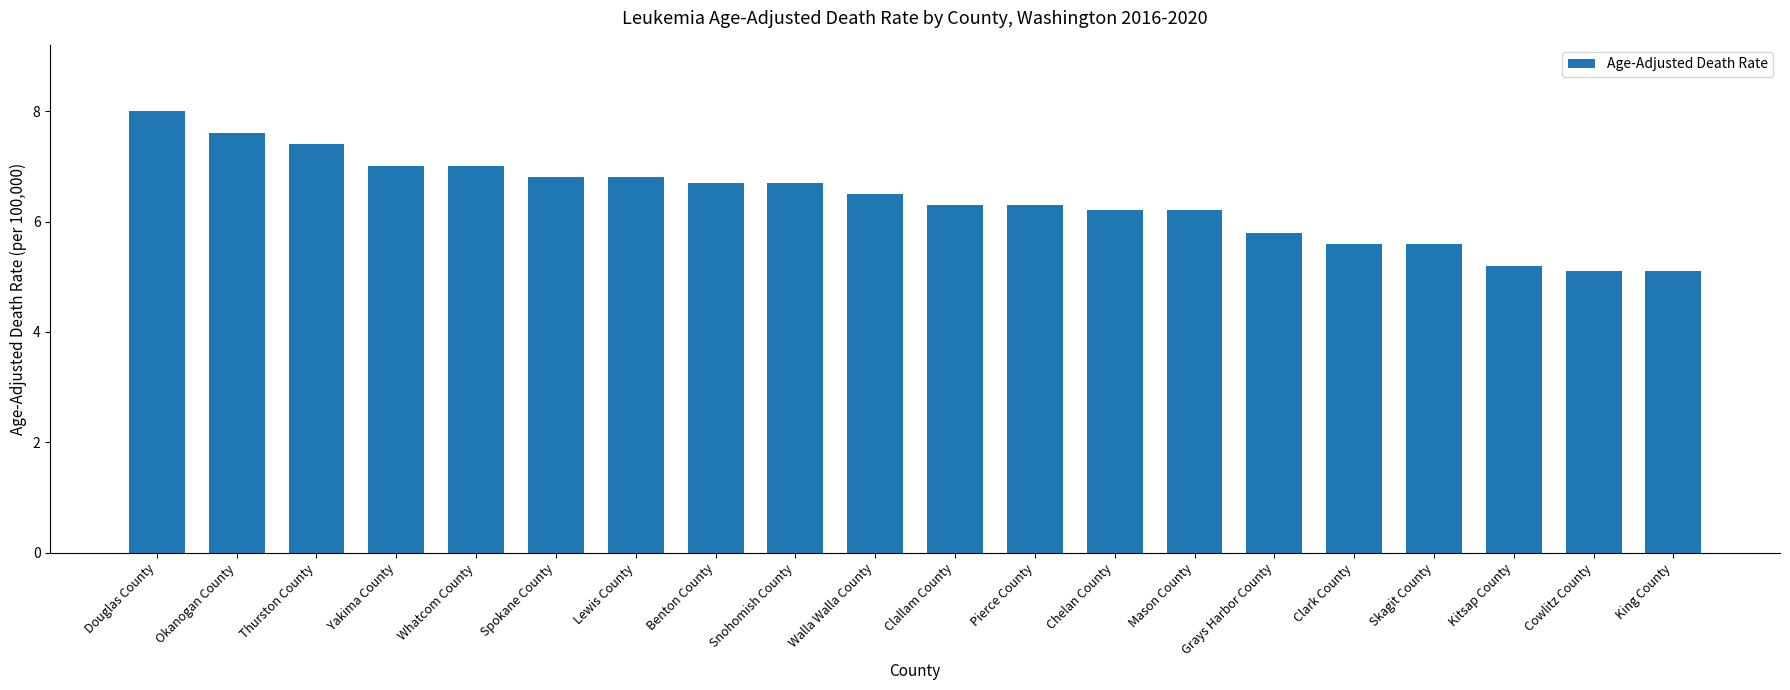

The chart shows a value of 8.0 at Douglas County. True or false?

True